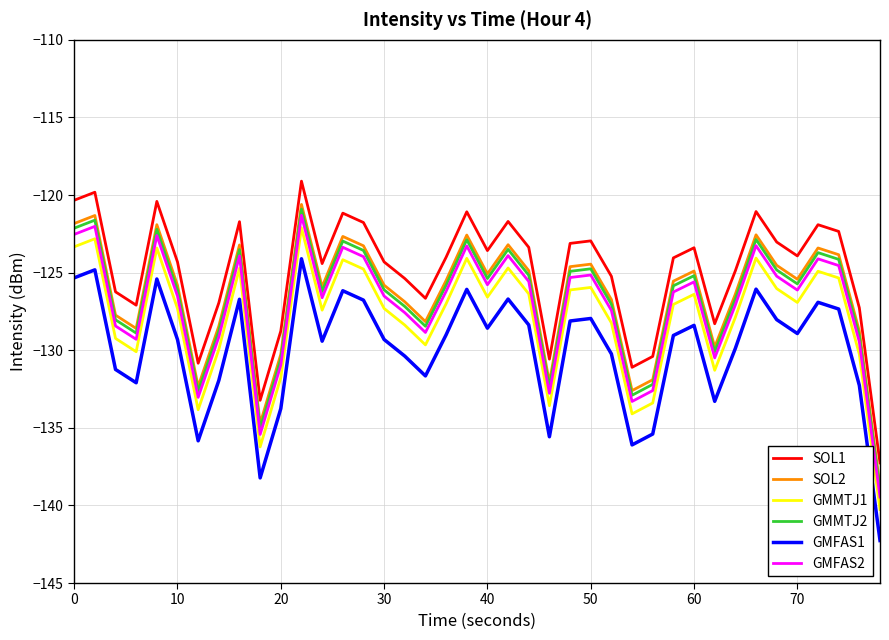

Which series has the largest total across all categories?

SOL1